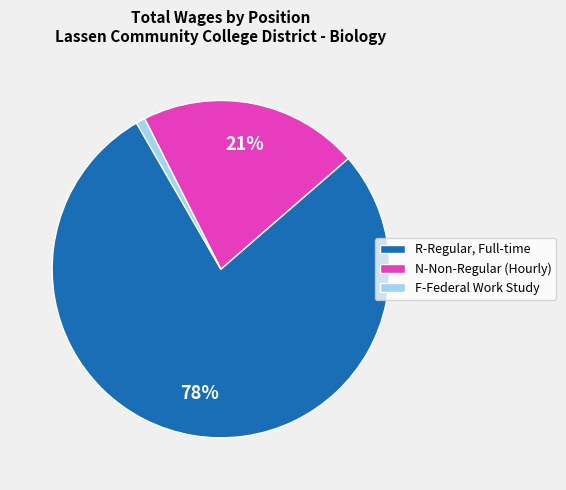

To the nearest percent, what percentage of the pie is N-Non-Regular (Hourly)?

21%